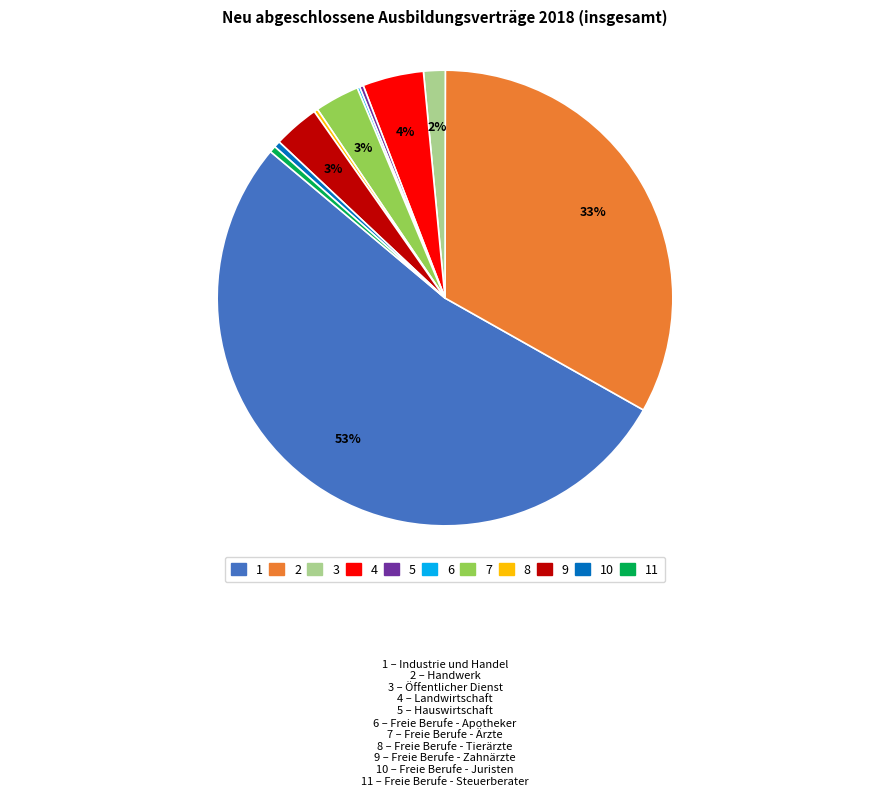

Is there any slice that represents more than half of the pie?

Yes